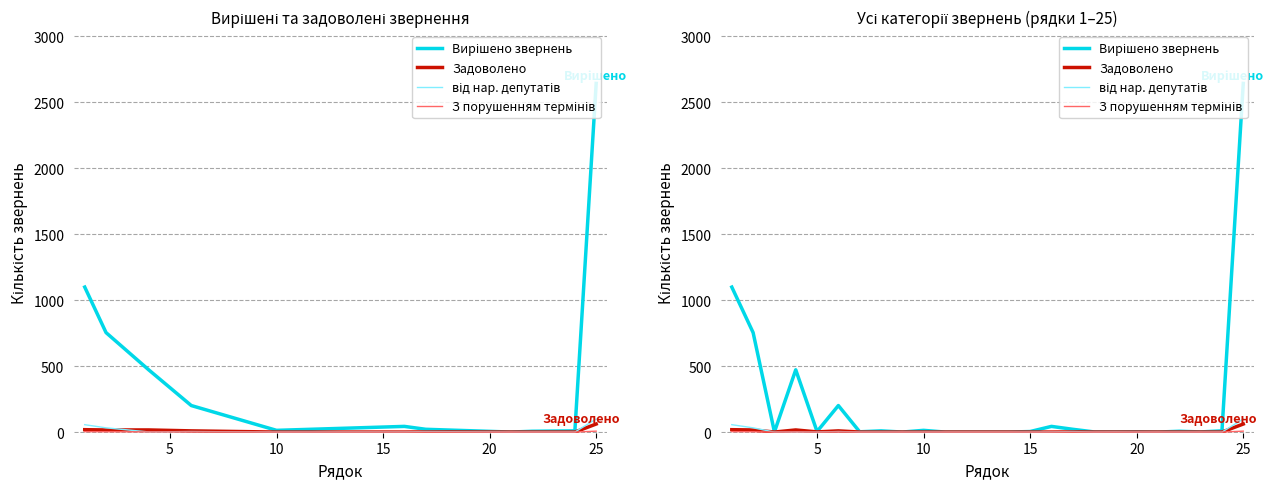

What is the average value of the Задоволено series?

5